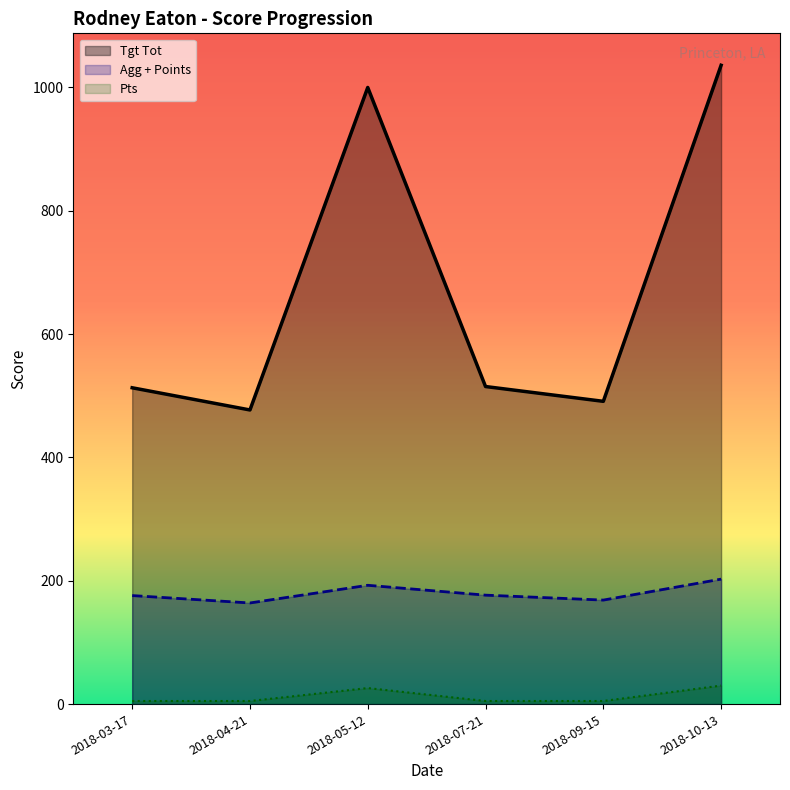

What is the greatest value displayed?

1036.0